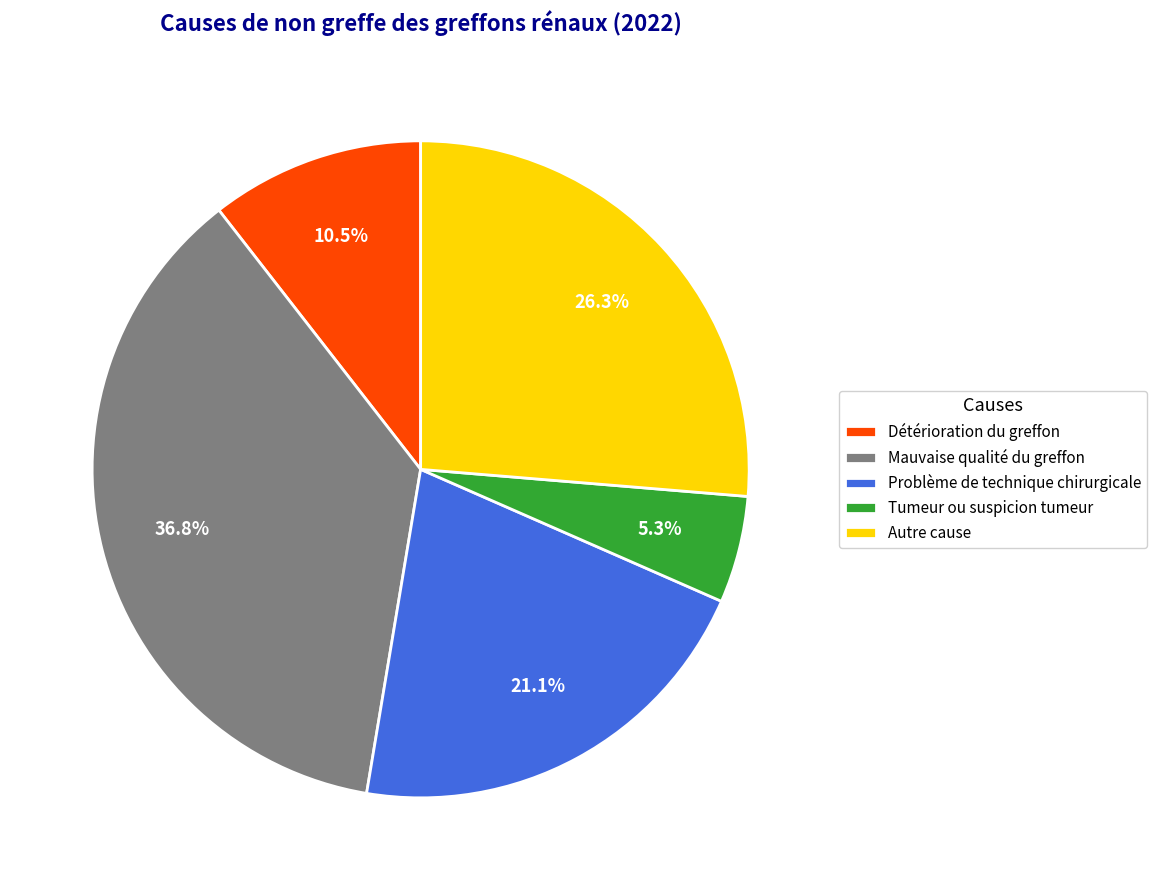

To the nearest percent, what is the difference between the largest and smallest slice percentages?

32%